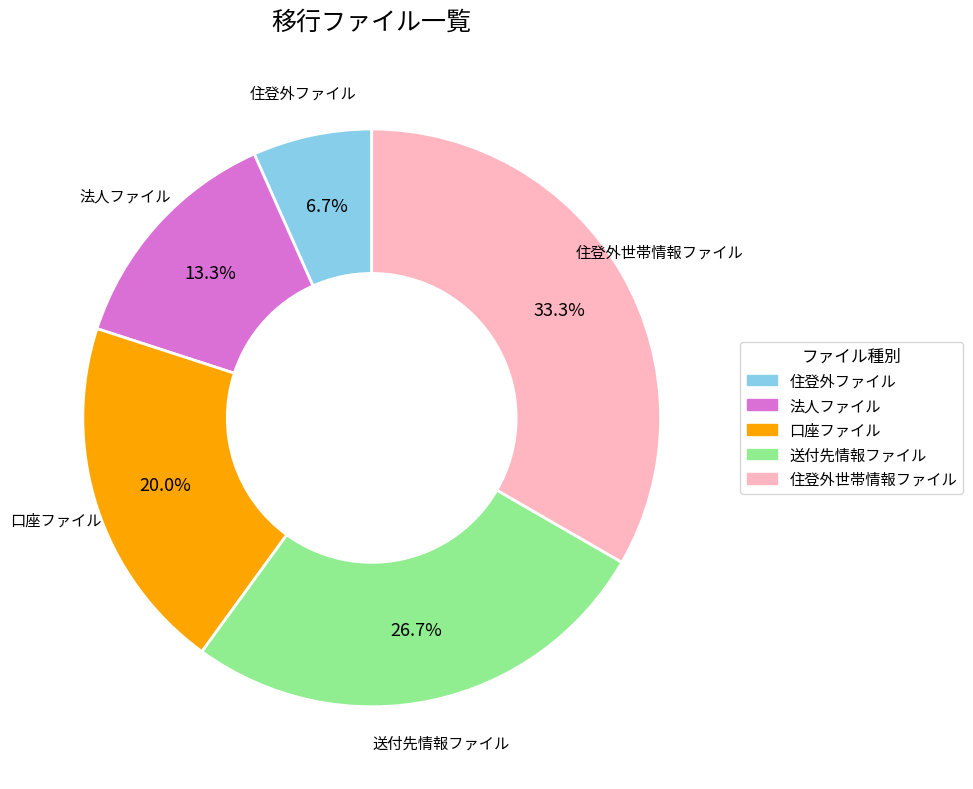

How many segments does this pie chart have?

5